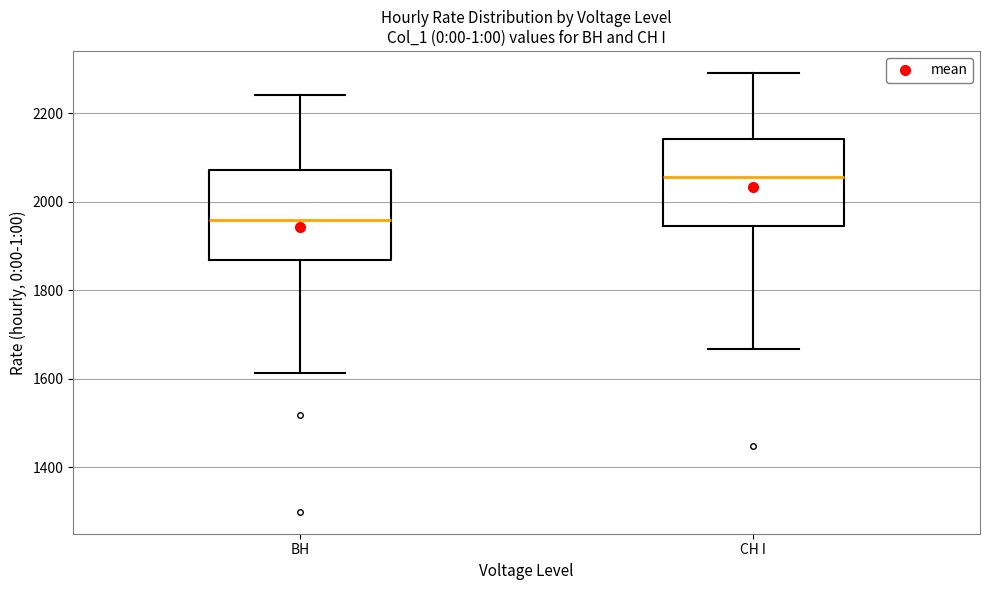

Where is the upper edge of the box for СН I on the y-axis? The values are not printed on the chart, so give them approximately, as read against the axis.

2140